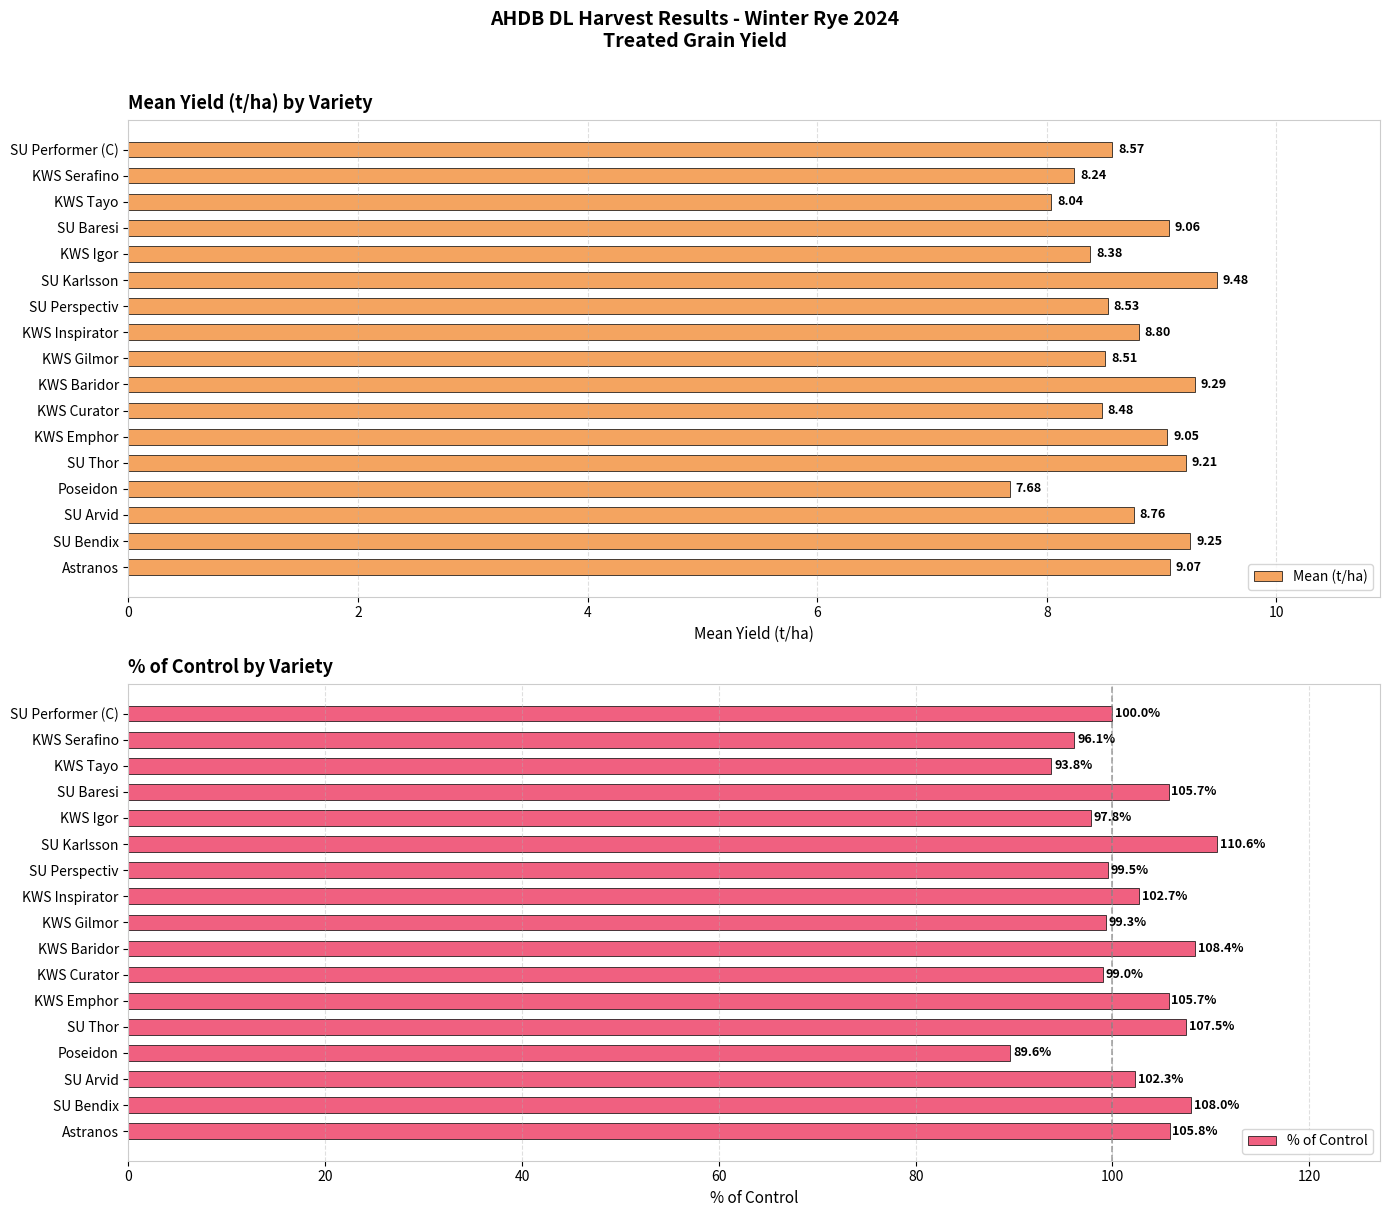

Is it true that Mean (t/ha) equals 3.6 at KWS Emphor?

False